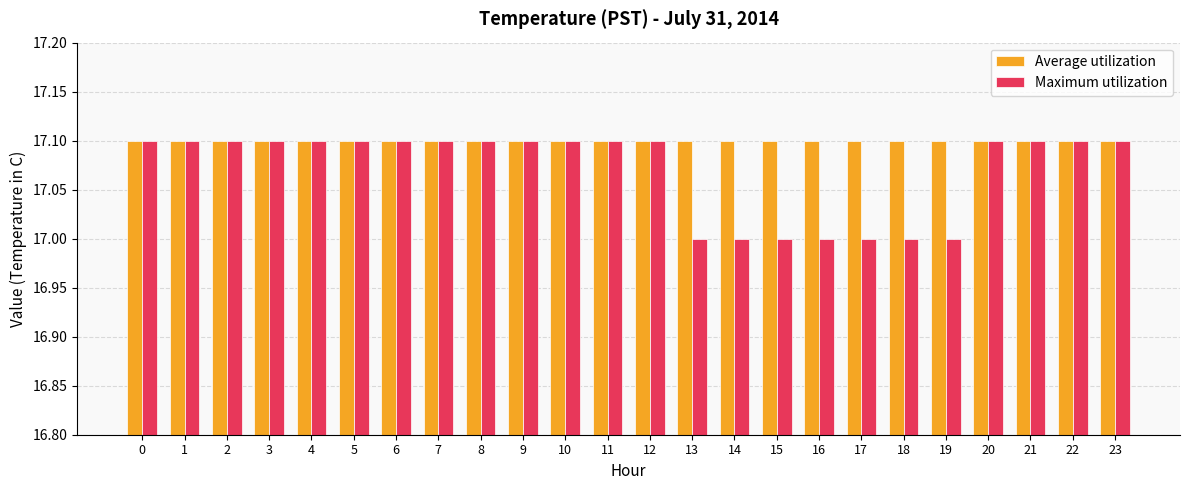

Is it true that Maximum utilization equals 29.7 at 9?

False